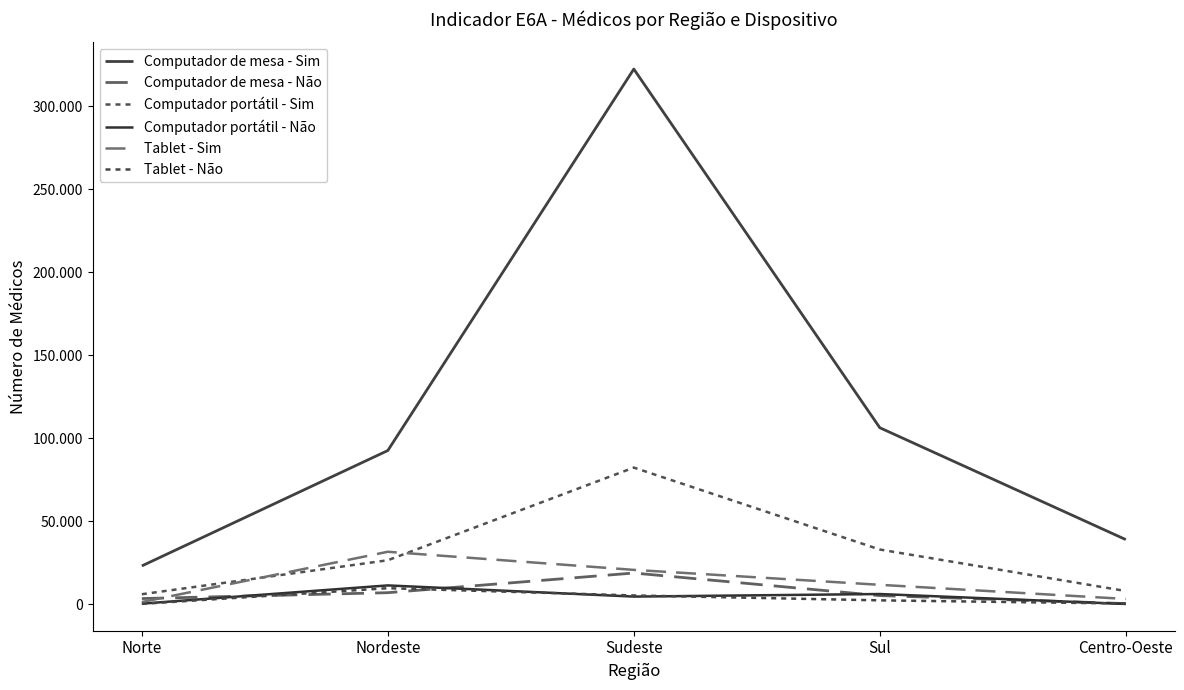

What is the difference between the maximum and minimum values in the Tablet - Sim series?

30272